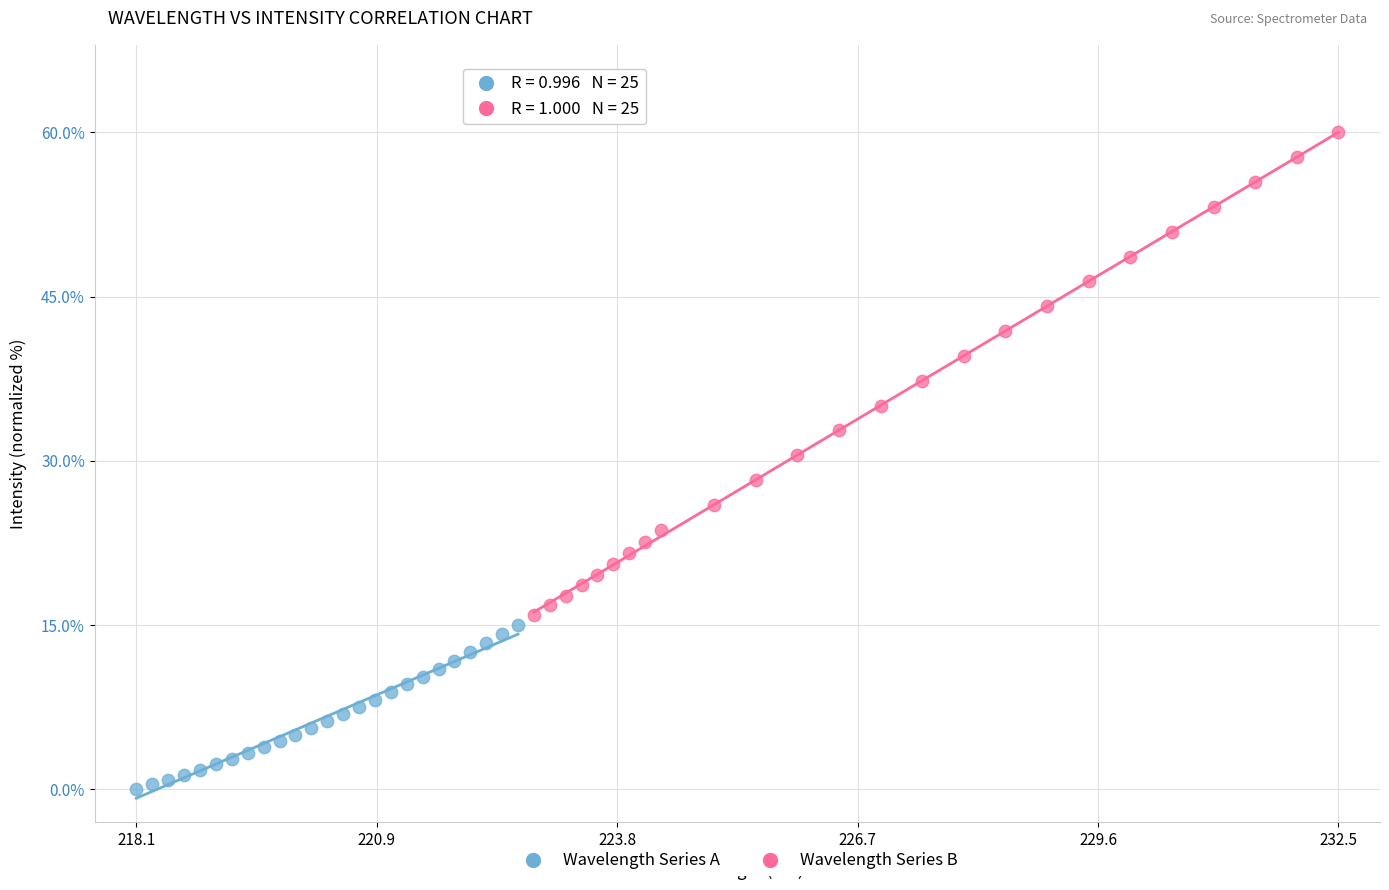

Which series has the largest Y range (max minus min)?

Wavelength Series B